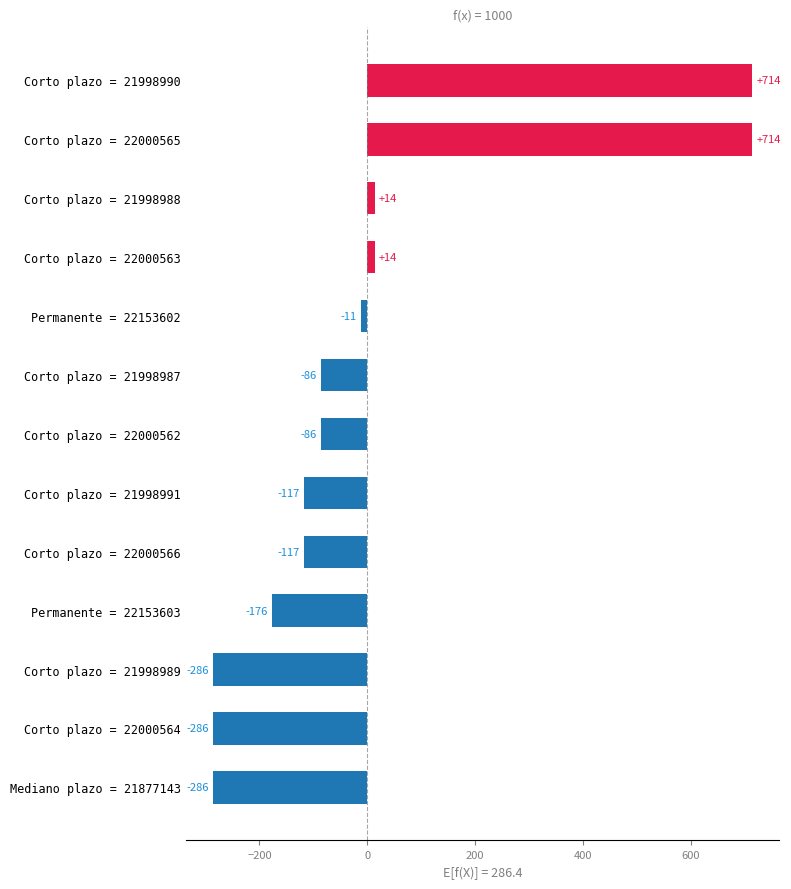

What value does the data have at Permanente = 22153603?

-176.4